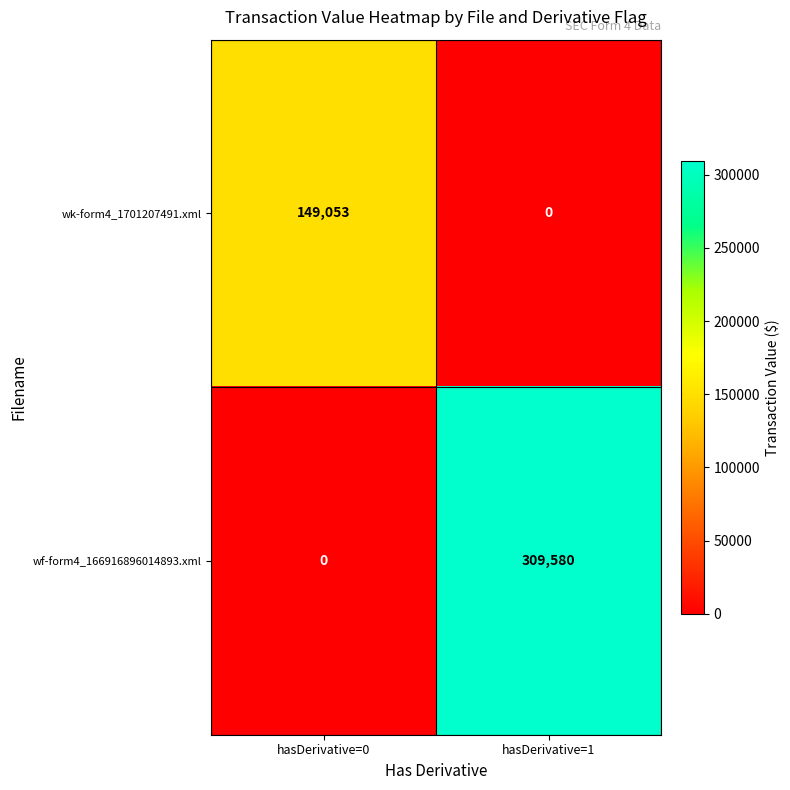

Which series changed the most between hasDerivative=0 and hasDerivative=1?

wf-form4_166916896014893.xml